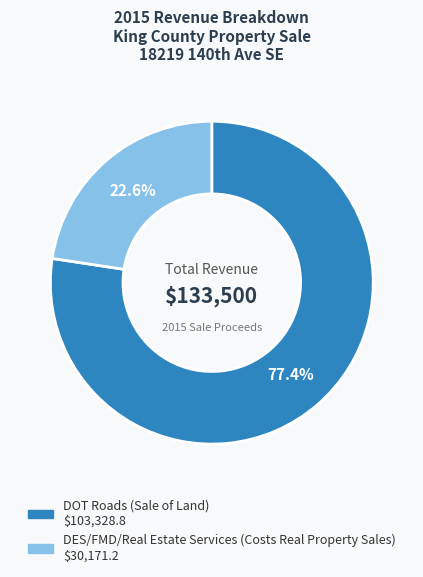

Is the sum of DOT Roads (Sale of Land) and DES/FMD/Real Estate Services (Costs Real Property Sales) greater than half?

Yes